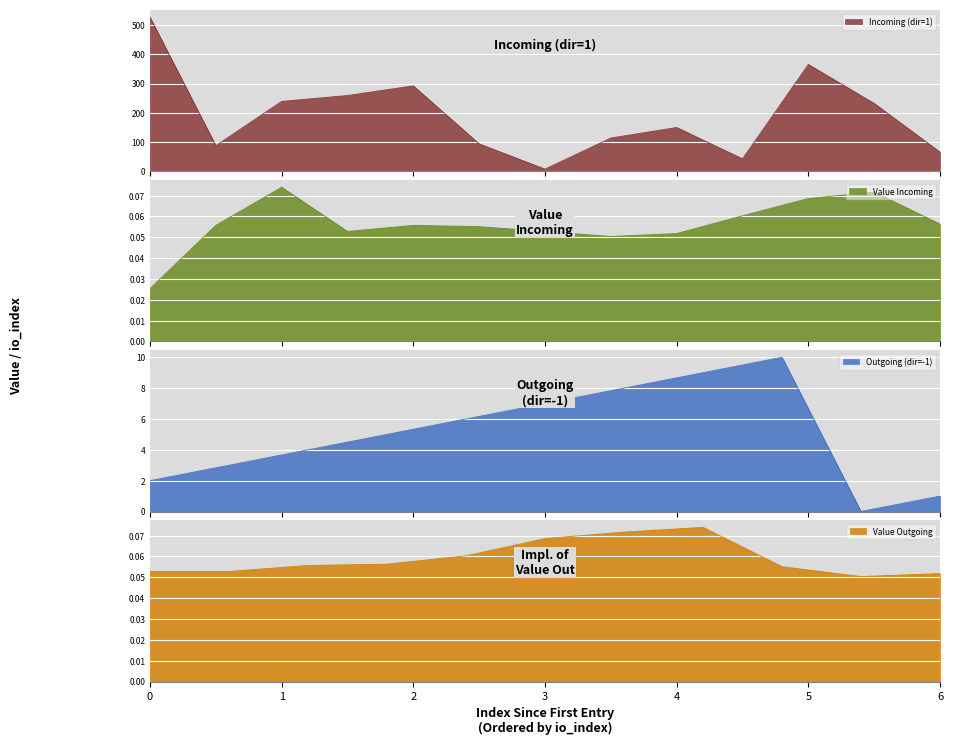

What is the change in value from 10 to 12?

-299